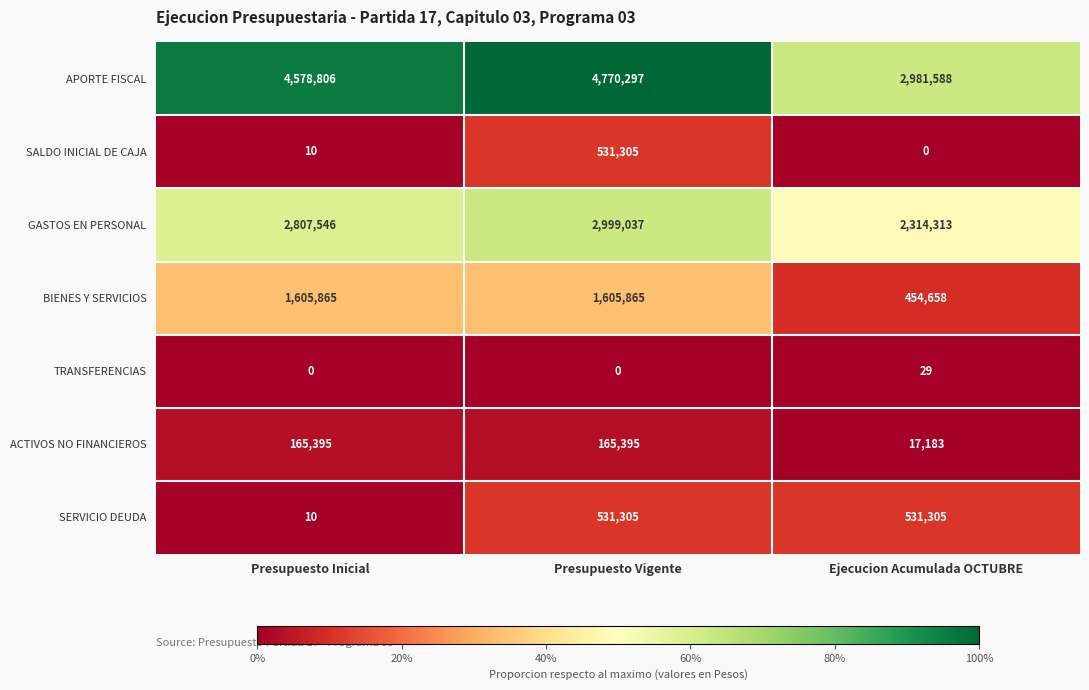

At how many categories does at least one series exceed 0?

3